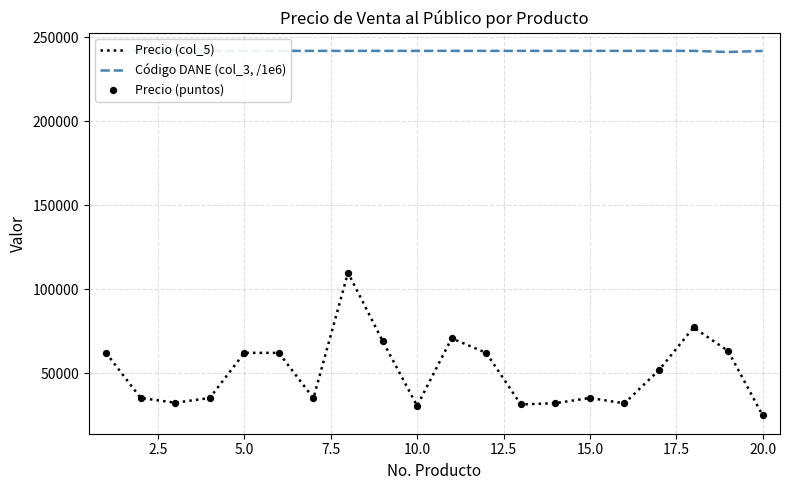

At how many categories does at least one series exceed 82446?

20